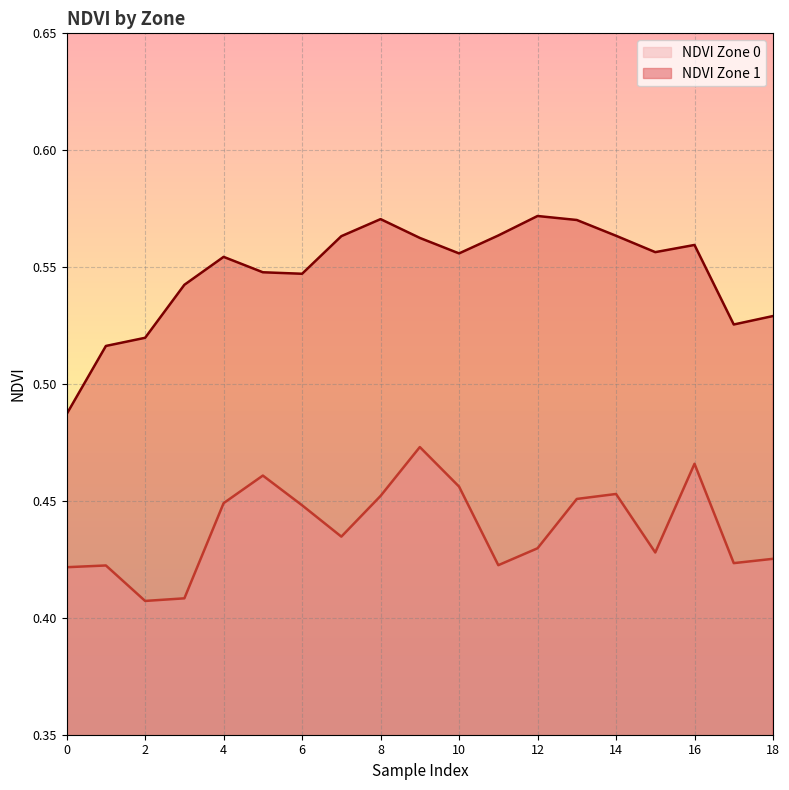

List the labels in order of NDVI Zone 1 value, smallest first.

0, 1, 2, 17, 18, 3, 6, 5, 4, 10, 15, 16, 9, 7, 14, 11, 13, 8, 12